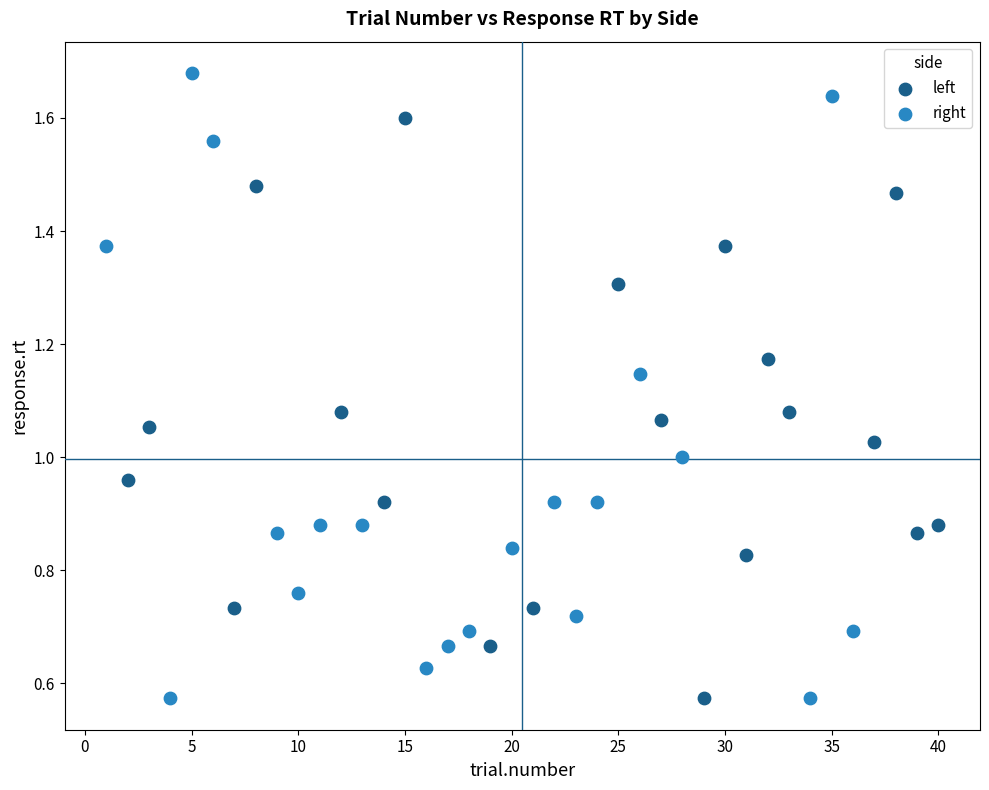

Which series reaches the maximum Y coordinate?

right